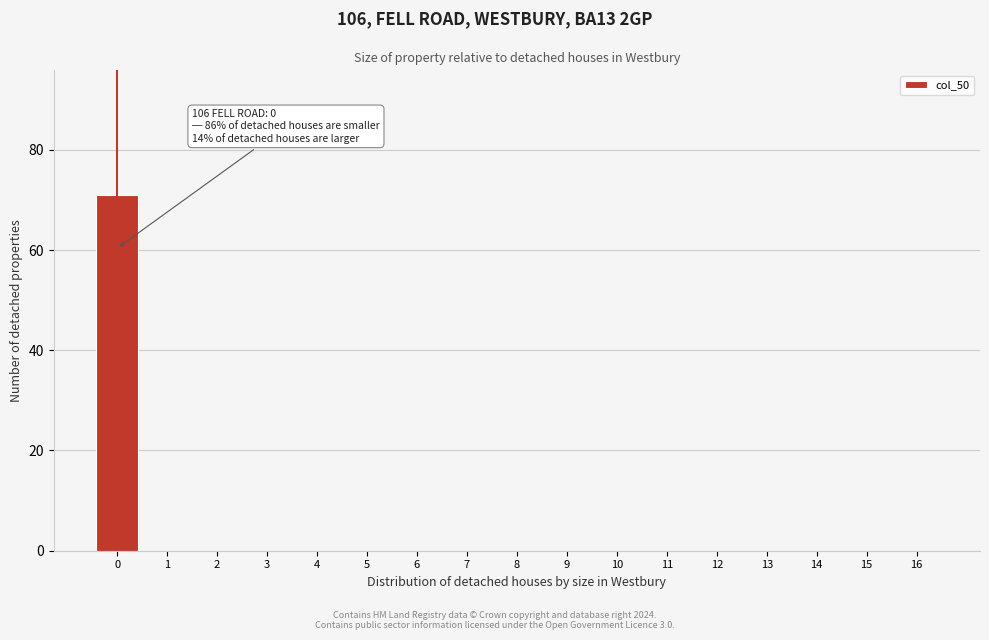

Reading left to right, extract all data points from this chart.

0=71	1=0	2=0	3=0	4=0	5=0	6=0	7=0	8=0	9=0	10=0	11=0	12=0	13=0	14=0	15=0	16=0